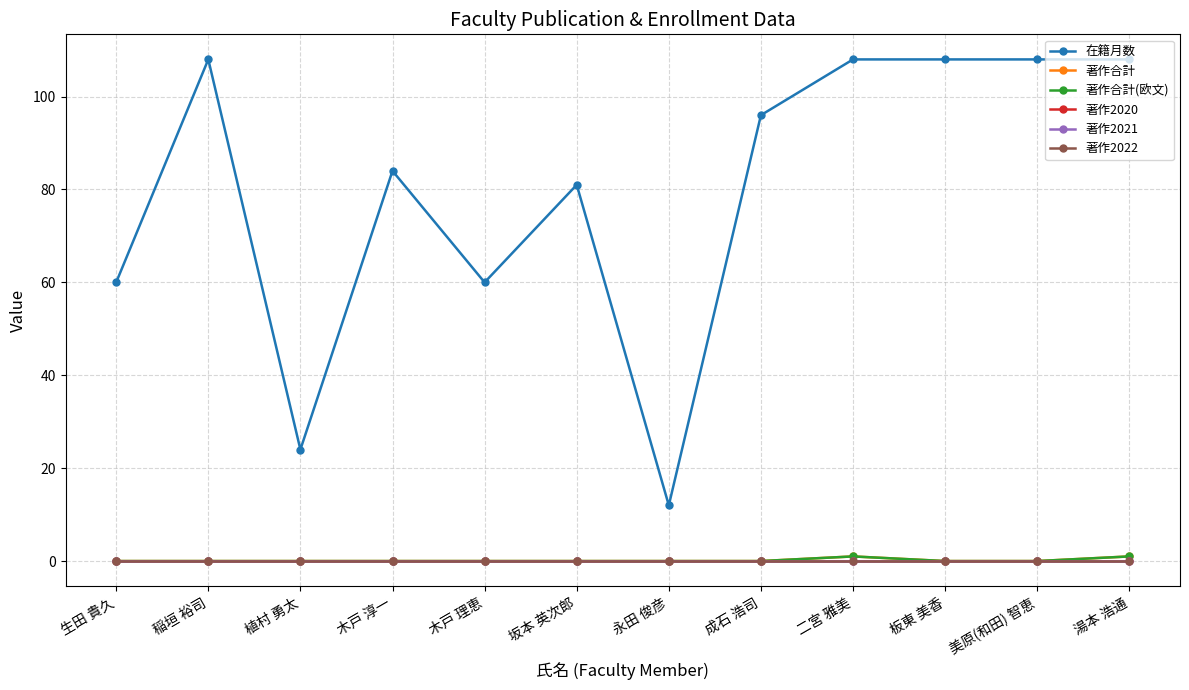

Does the chart have visible grid lines?

Yes